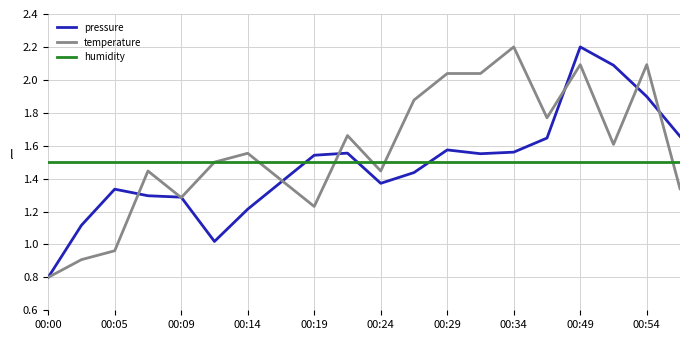

How many intersections are there between pressure and humidity?

3